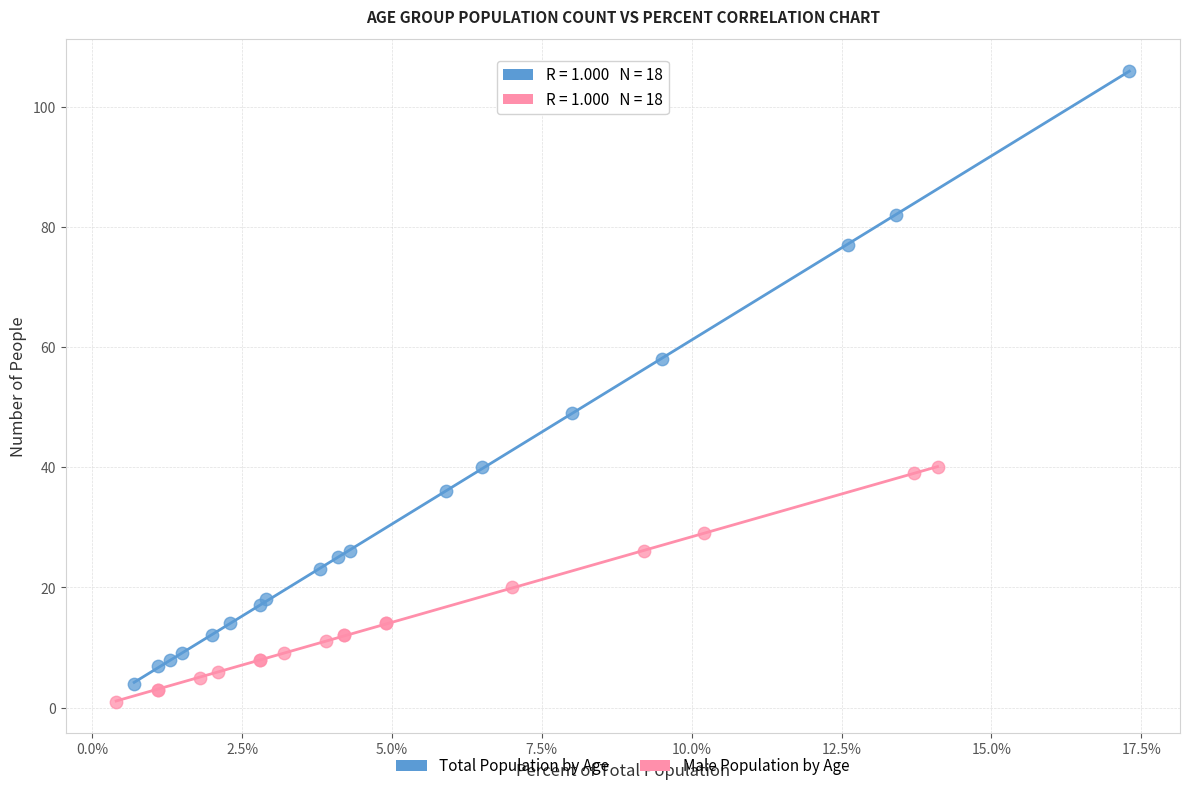

Which series has the largest Y range (max minus min)?

Total Population by Age